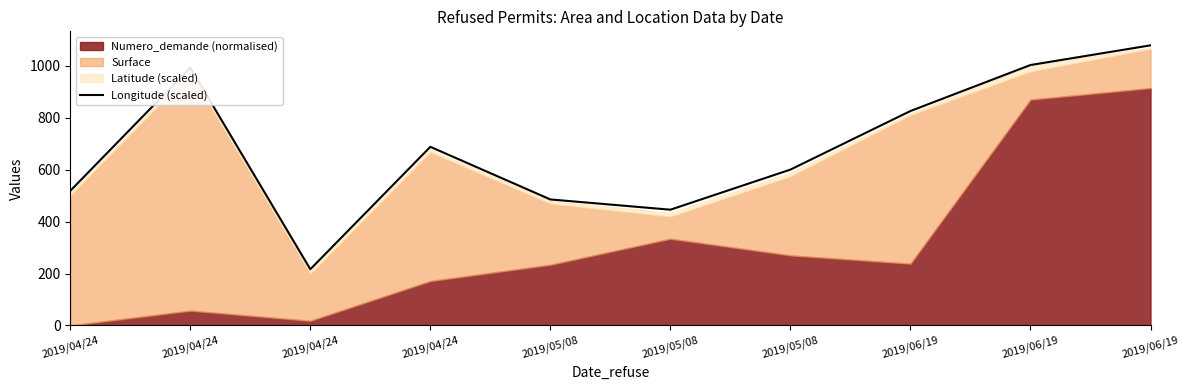

Reading left to right, list all the values displayed in this chart.

518.9	993.6	216.6	688.4	485.6	446.1	600.6	826.4	1003.7	1079.5